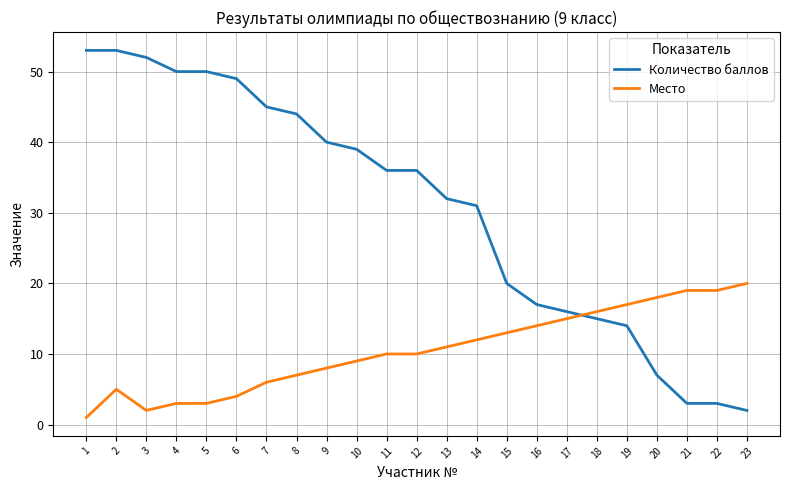

The Место series shows 11 at 13. True or false?

True